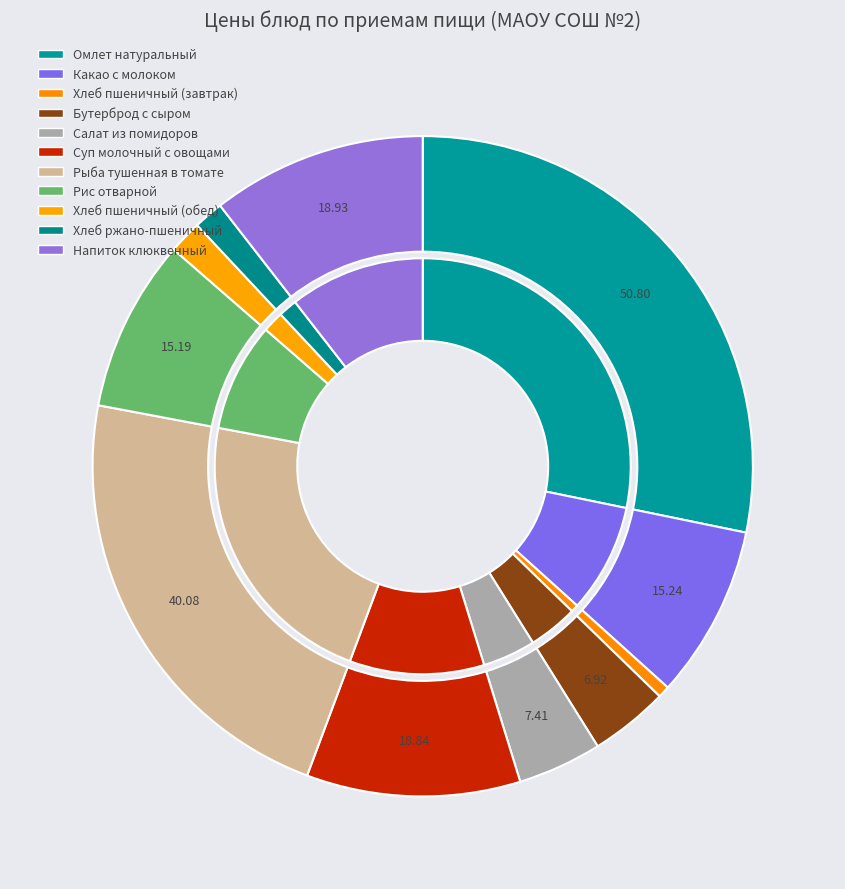

What percentage is the Суп молочный с овощами slice, to the nearest percent?

10%